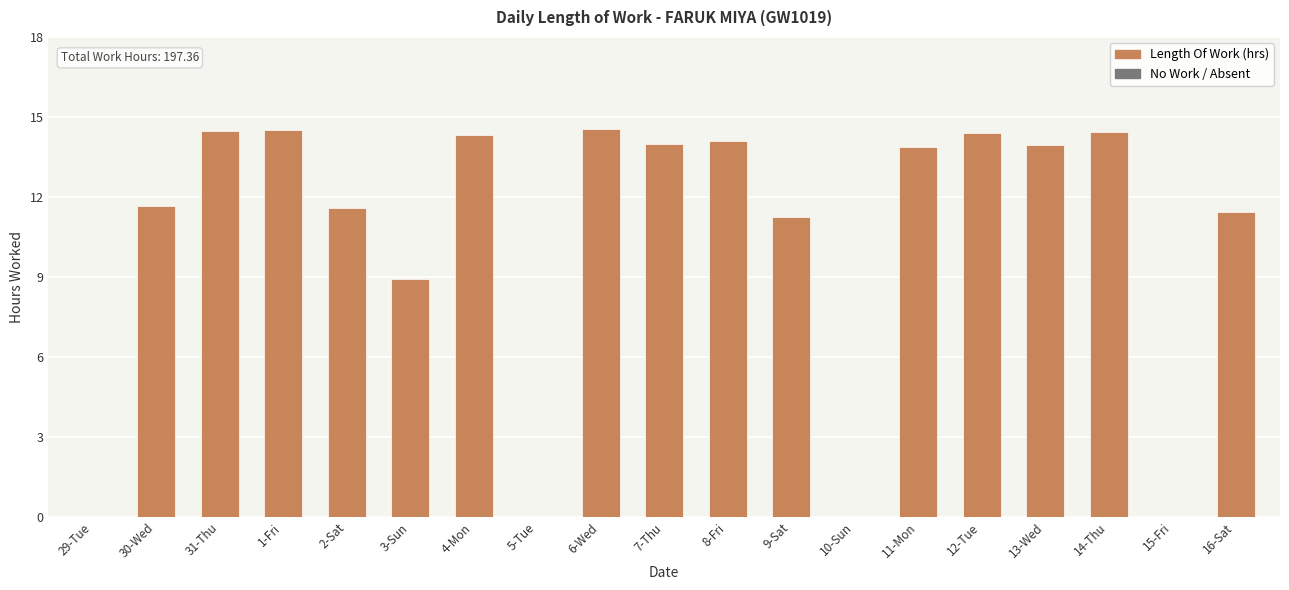

Which has a higher value, 12-Tue or 16-Sat?

12-Tue